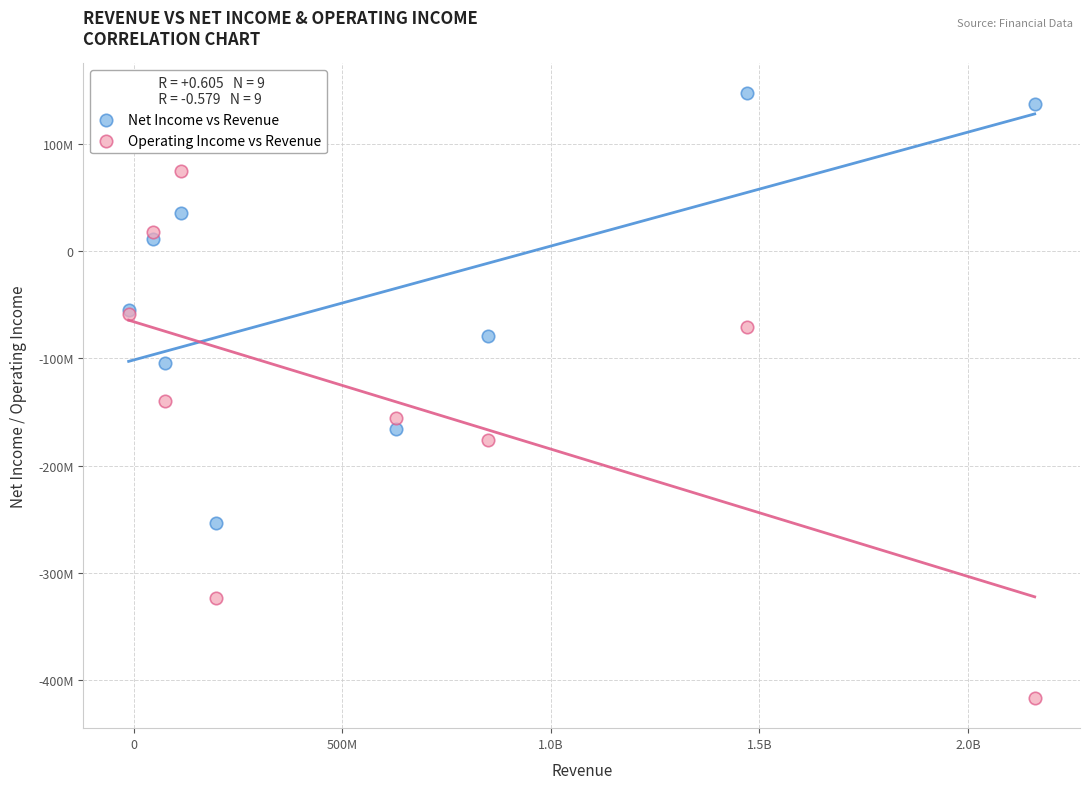

What are all the series names shown in the legend?

Net Income vs Revenue, Operating Income vs Revenue